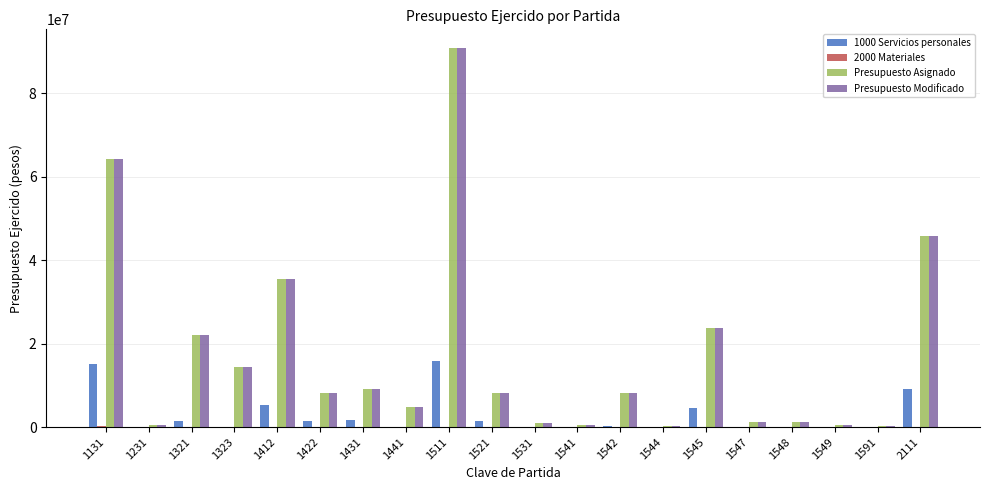

At which category is the sum across all series the highest?

1511